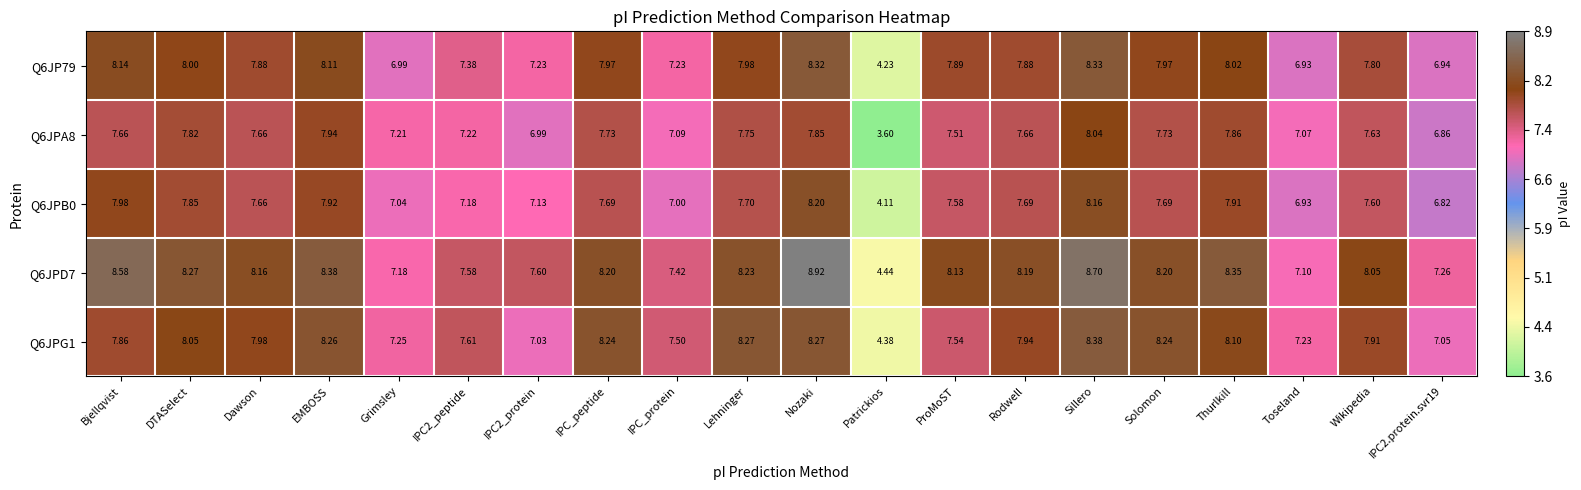

Between IPC2_peptide and Solomon, which series saw the biggest shift?

Q6JPG1